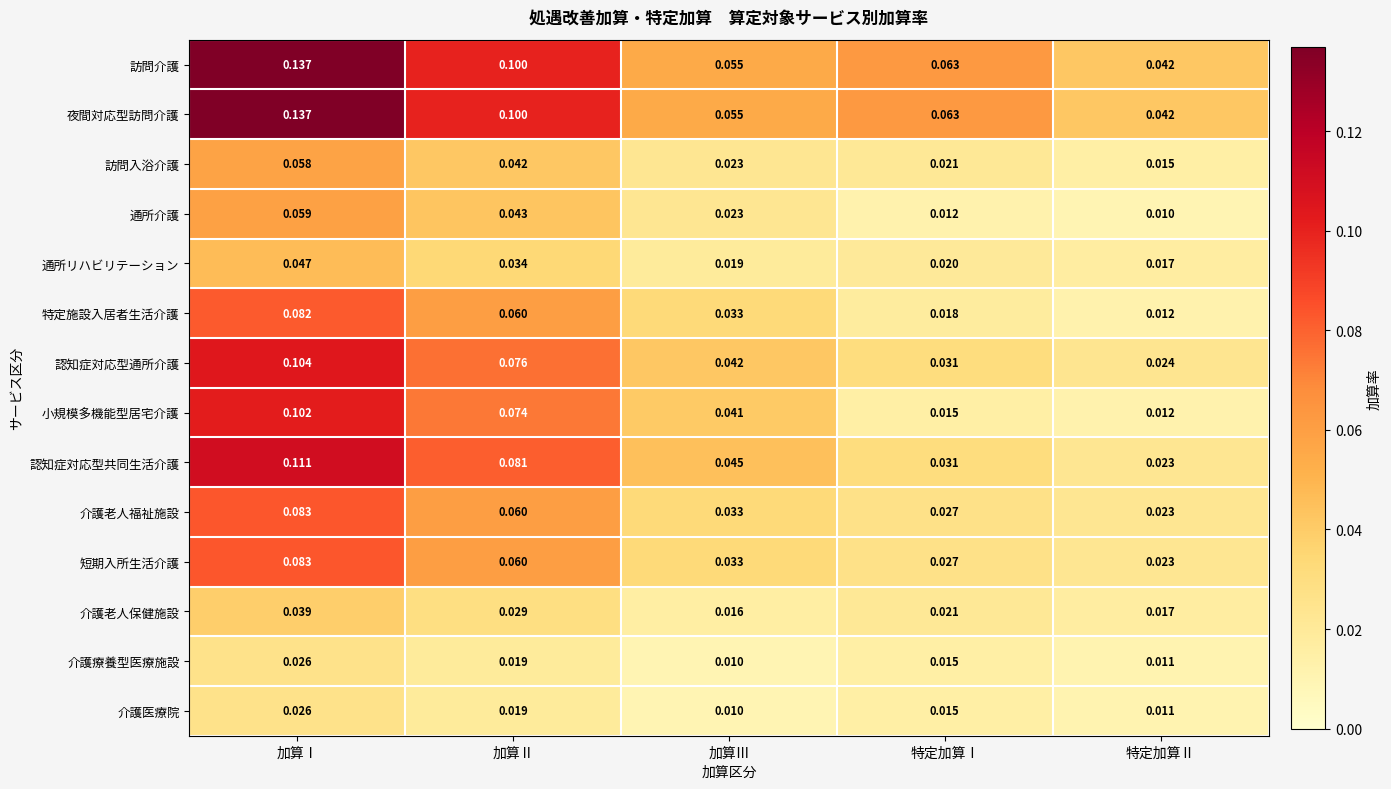

At which category does the chart reach its peak across all series?

加算Ⅰ